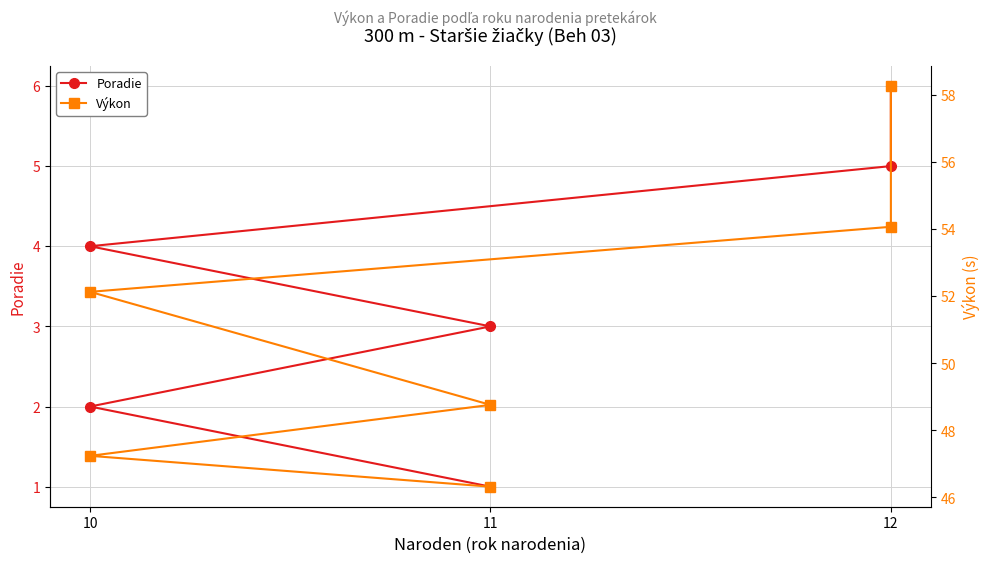

Rank the series by their maximum value, from highest to lowest.

Výkon, Poradie